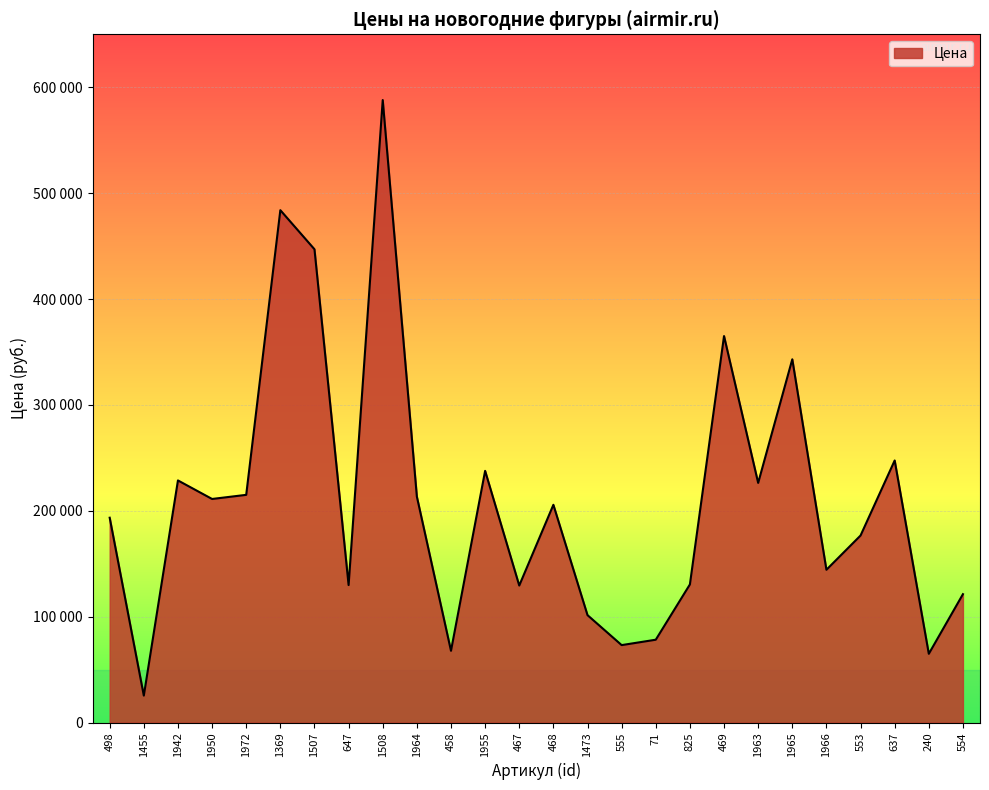

Is this an area chart (filled region under the line)?

Yes